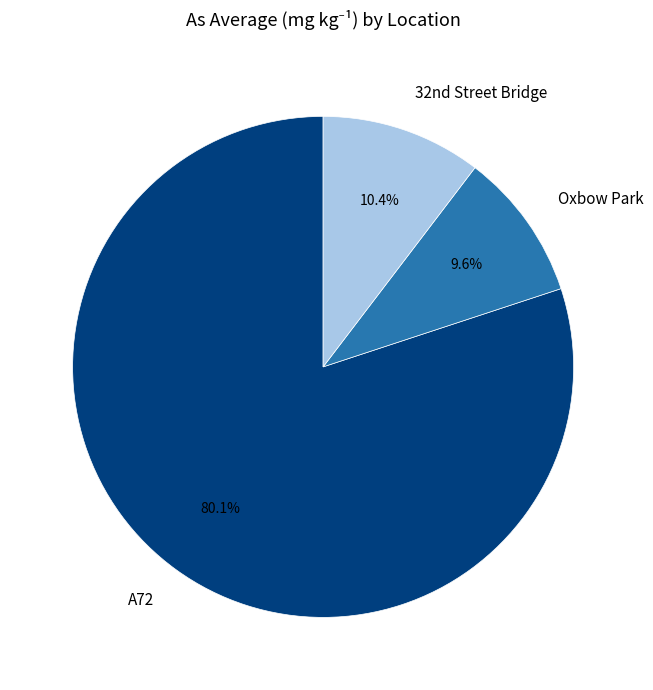

To the nearest percent, what is the average slice percentage?

33%